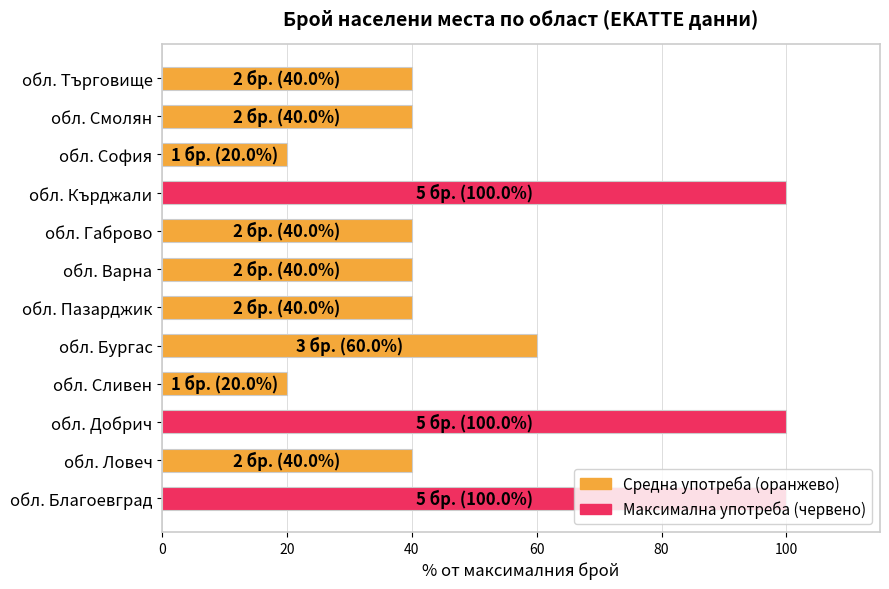

Which has a higher value, обл. Ловеч or обл. Благоевград?

обл. Благоевград